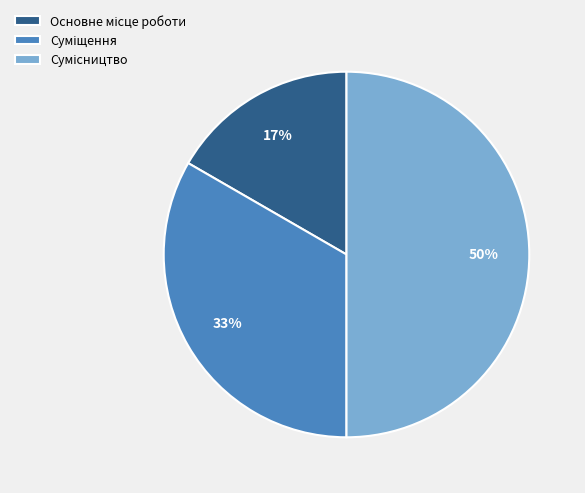

To the nearest percent, what is the average slice percentage?

33%